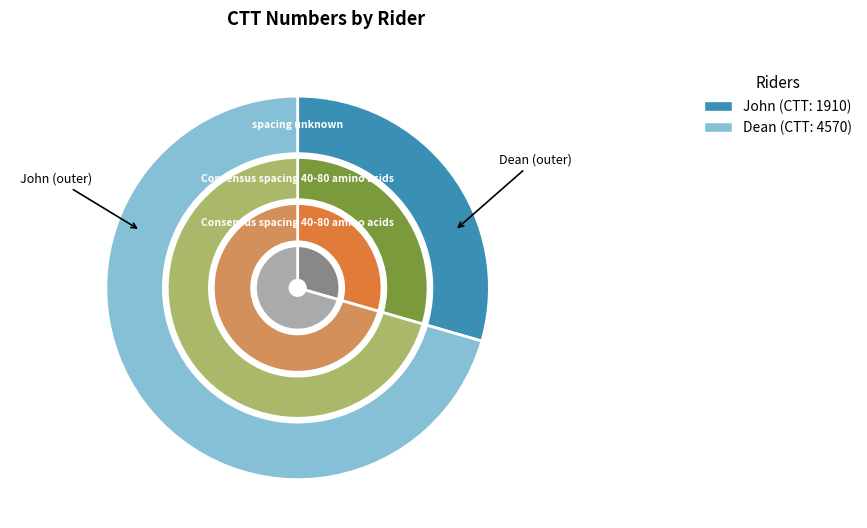

The Dean slice represents 71% of the pie. True or false?

True